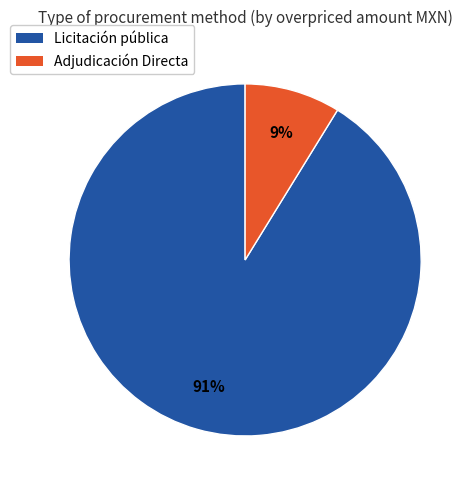

To the nearest percent, what portion does Adjudicación Directa represent?

9%